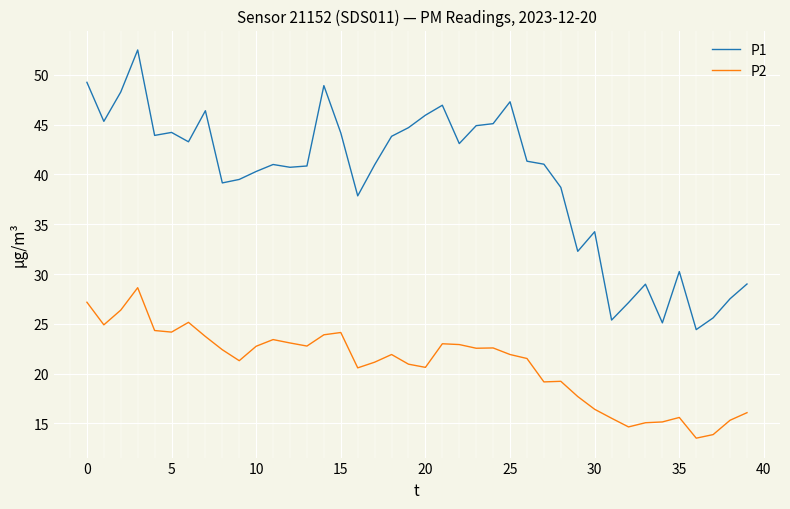

True or false: P2 and P1 cross at least once.

False